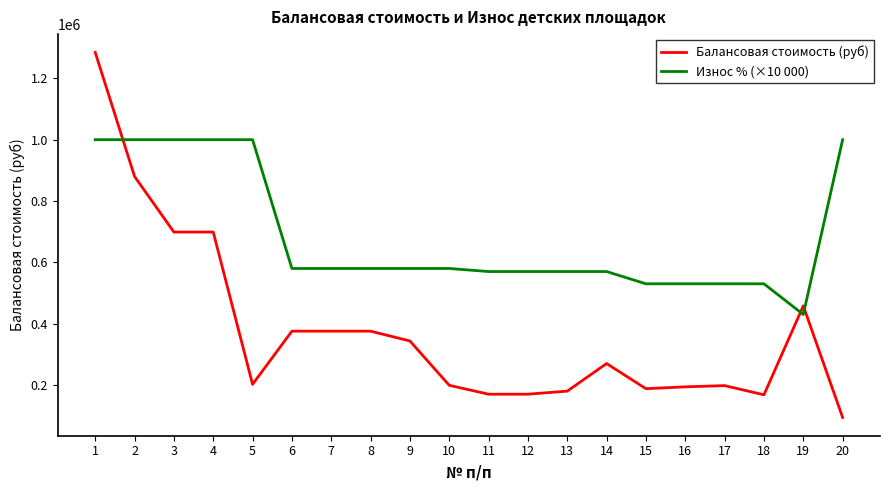

True or false: Износ % (×10 000) has a value of 368144.4 at 8.

False